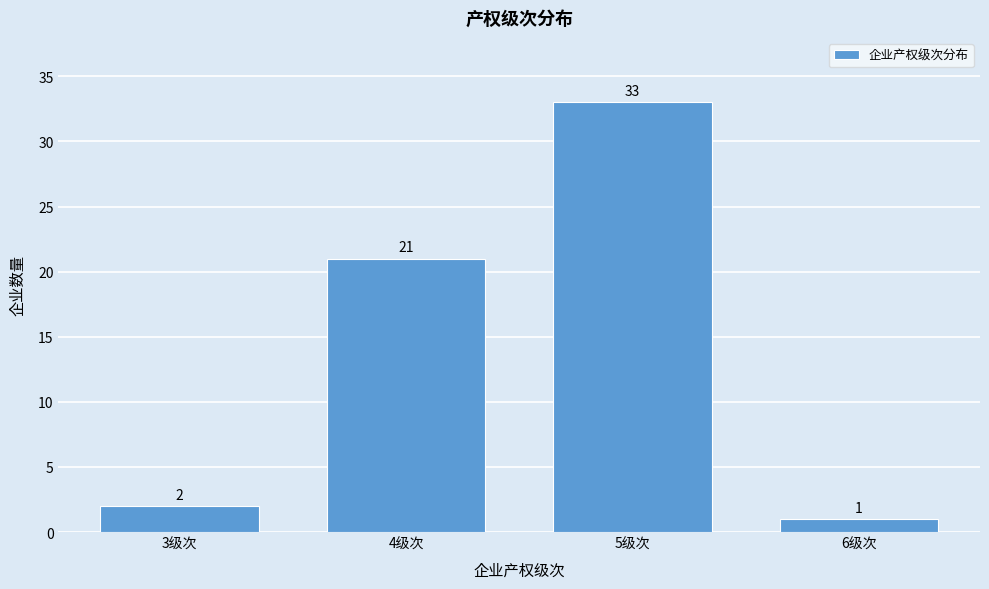

Reading left to right, transcribe all the data shown in this chart.

3级次=2	4级次=21	5级次=33	6级次=1